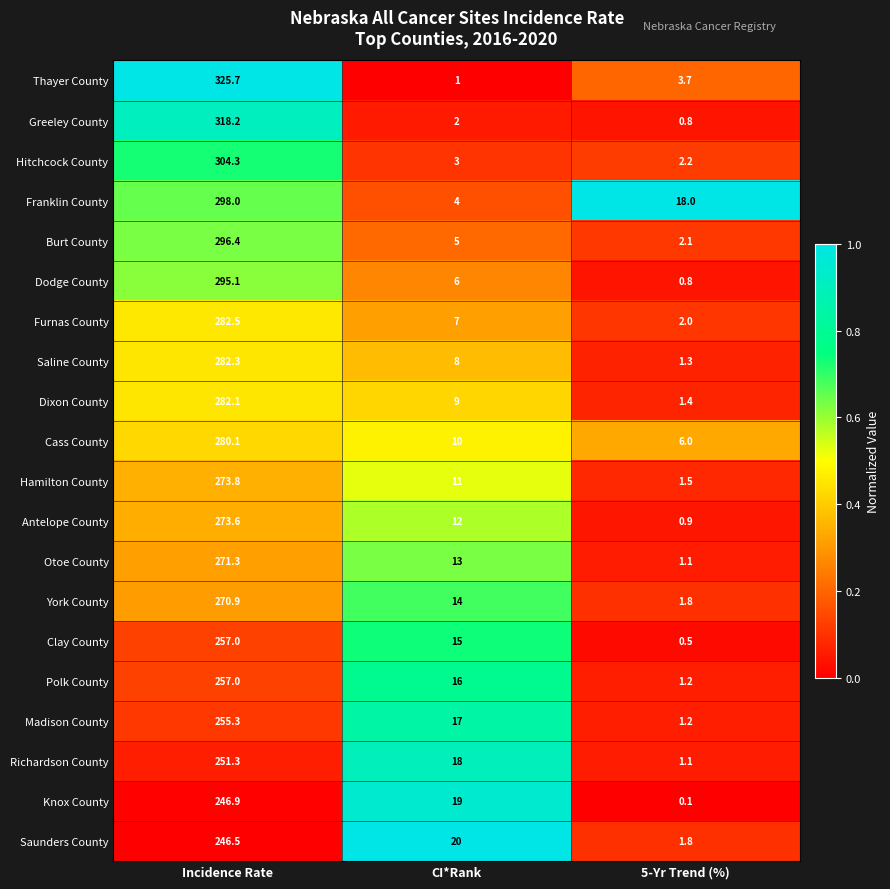

How many categories are shown in the chart?

3